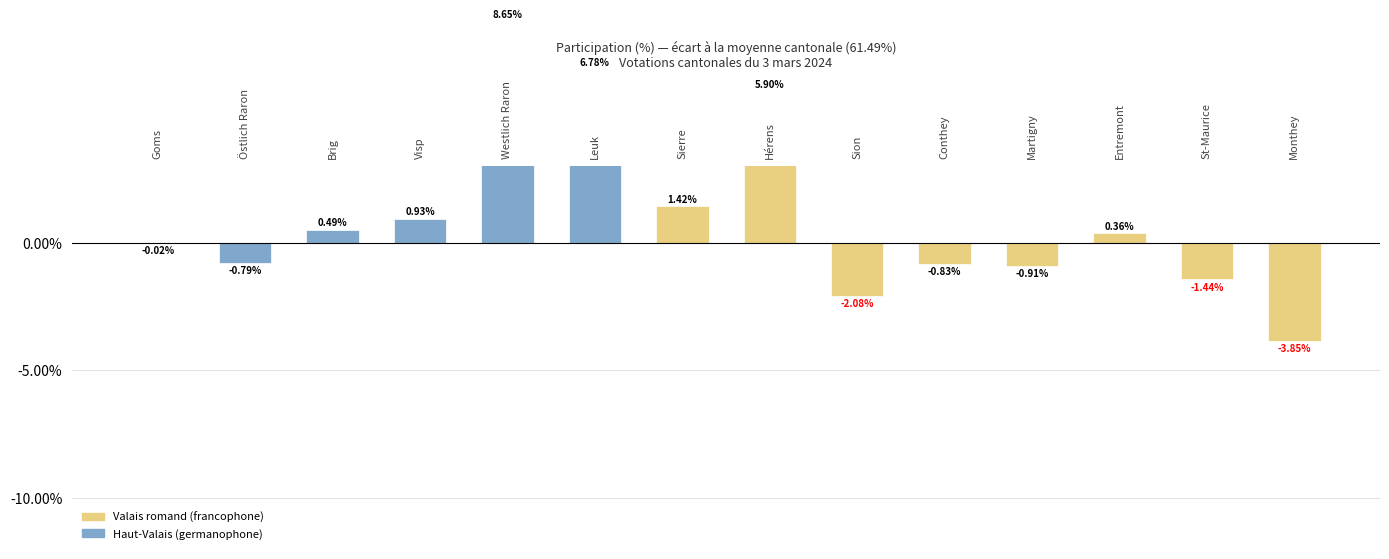

How many values are below 0?

7